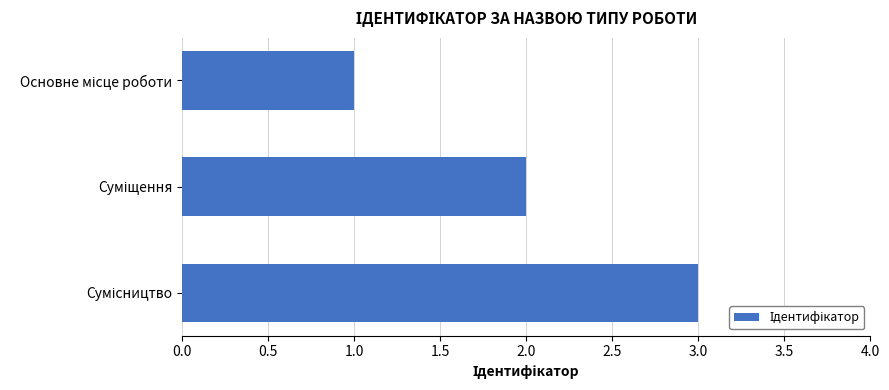

What is the sum of all values?

6